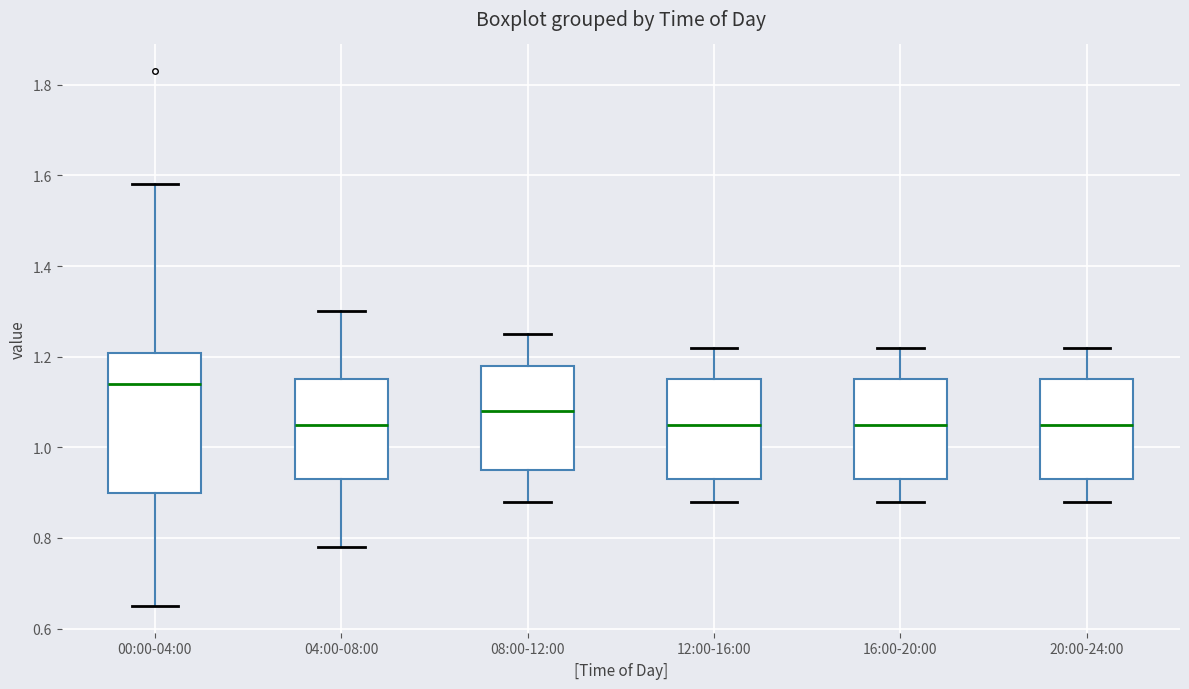

Comparing the boxes themselves (not the whiskers), which one is the tallest?

00:00-04:00